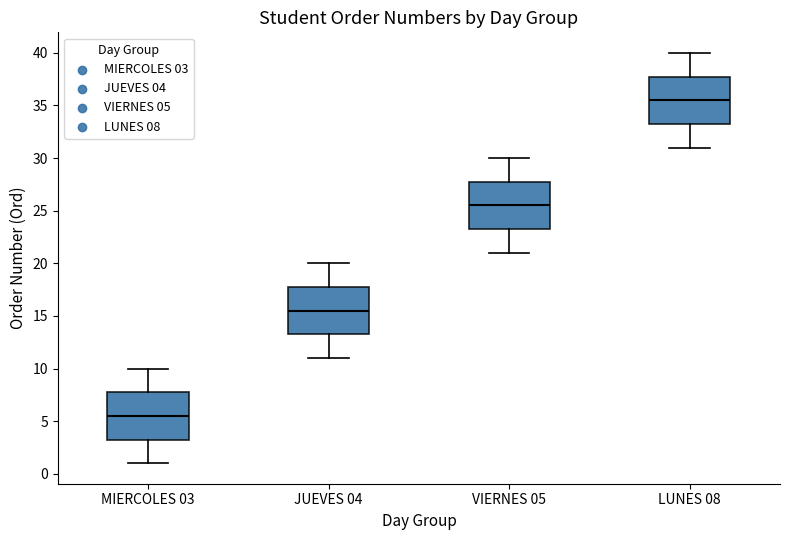

Which box's median line is the highest?

LUNES 08